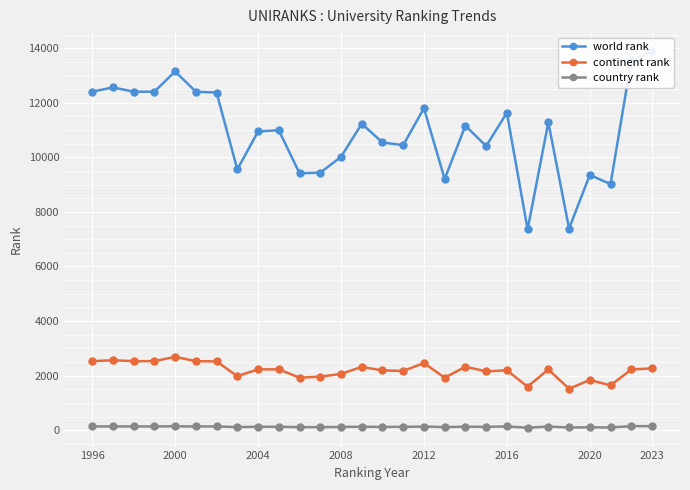

What is the maximum value for continent rank?

2689